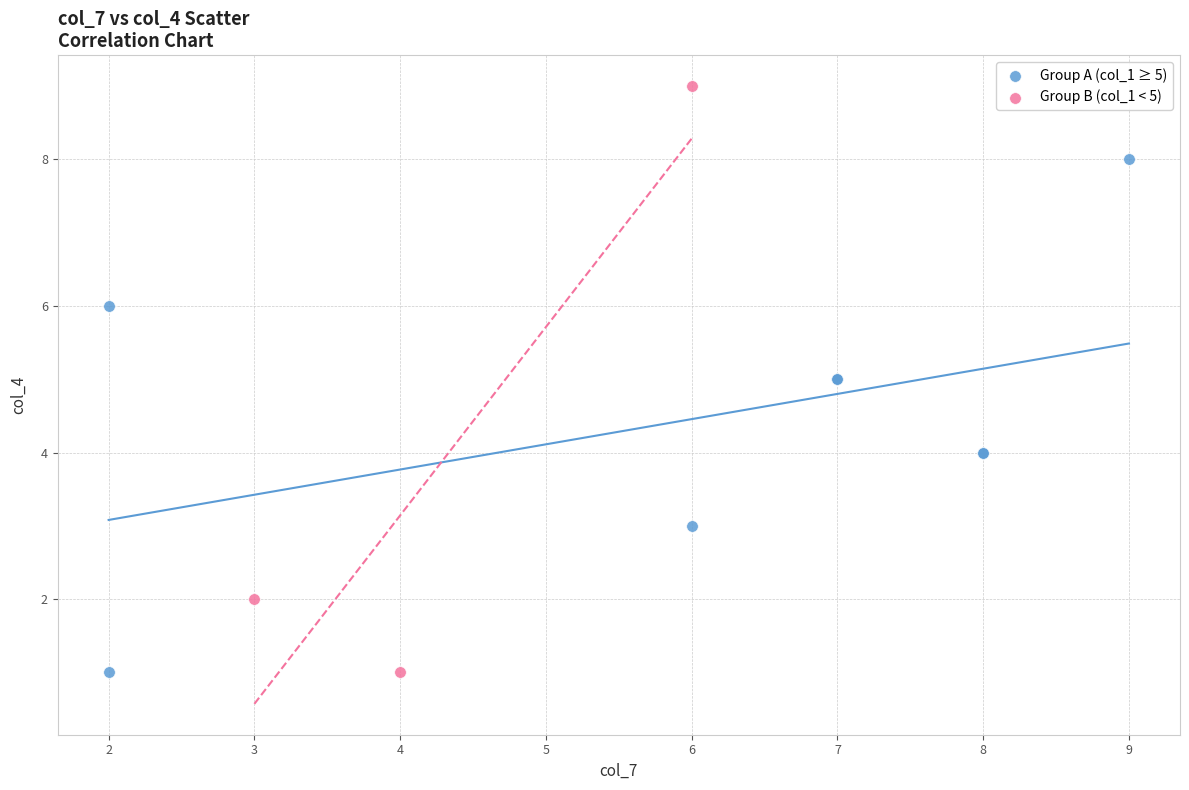

Which series has the widest spread of Y values?

Group B (col_1 < 5)